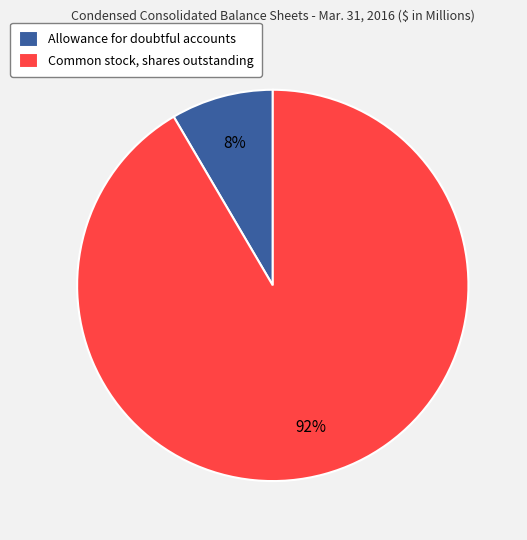

How many slices are in this pie chart?

2